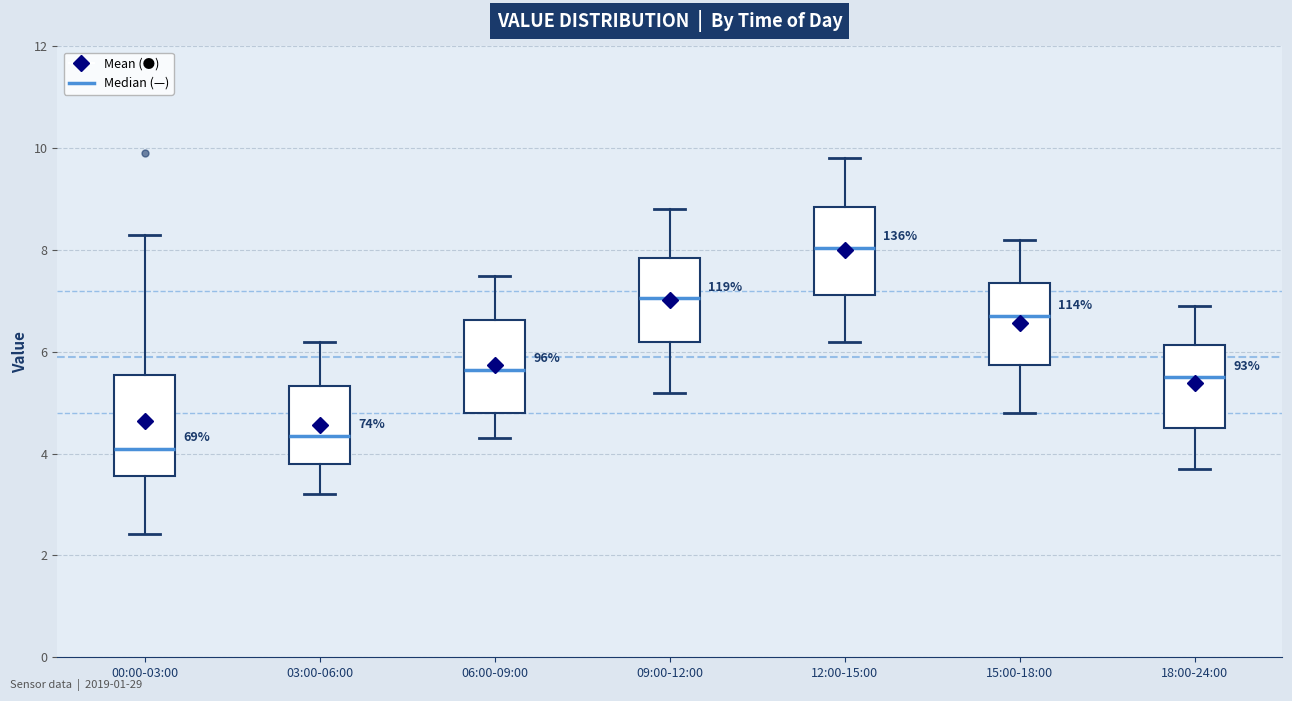

Which box has the lowest median line?

00:00-03:00